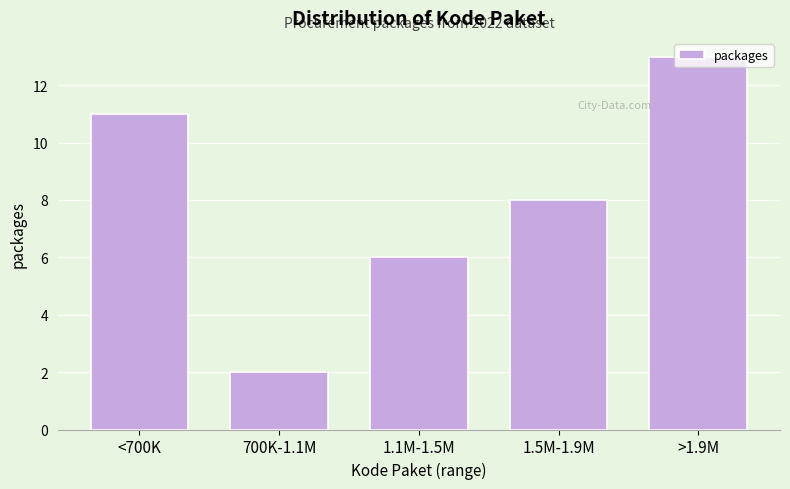

The chart shows a value of 2 at 1.1M-1.5M. True or false?

False